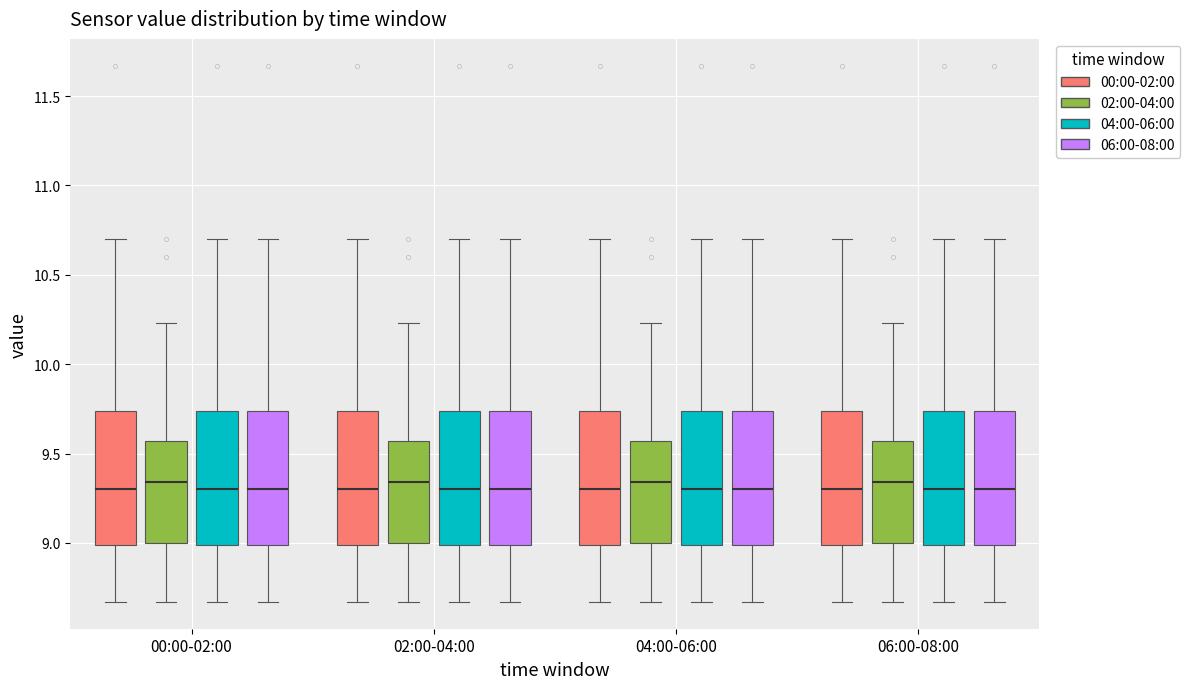

Reading left to right, transcribe this box plot: for each box, give where its median line is, the range the box spans, and where its two whiskers end, as read against the y-axis. The values are not printed on the chart, so give them approximately, as read against the axis.

00:00-02:00 (00:00-02:00): median 9.30, box 9.00 to 9.75, whiskers 8.65 to 10.70
00:00-02:00 (02:00-04:00): median 9.35, box 9.00 to 9.55, whiskers 8.65 to 10.25
00:00-02:00 (04:00-06:00): median 9.30, box 9.00 to 9.75, whiskers 8.65 to 10.70
00:00-02:00 (06:00-08:00): median 9.30, box 9.00 to 9.75, whiskers 8.65 to 10.70
02:00-04:00 (00:00-02:00): median 9.30, box 9.00 to 9.75, whiskers 8.65 to 10.70
02:00-04:00 (02:00-04:00): median 9.35, box 9.00 to 9.55, whiskers 8.65 to 10.25
02:00-04:00 (04:00-06:00): median 9.30, box 9.00 to 9.75, whiskers 8.65 to 10.70
02:00-04:00 (06:00-08:00): median 9.30, box 9.00 to 9.75, whiskers 8.65 to 10.70
04:00-06:00 (00:00-02:00): median 9.30, box 9.00 to 9.75, whiskers 8.65 to 10.70
04:00-06:00 (02:00-04:00): median 9.35, box 9.00 to 9.55, whiskers 8.65 to 10.25
04:00-06:00 (04:00-06:00): median 9.30, box 9.00 to 9.75, whiskers 8.65 to 10.70
04:00-06:00 (06:00-08:00): median 9.30, box 9.00 to 9.75, whiskers 8.65 to 10.70
06:00-08:00 (00:00-02:00): median 9.30, box 9.00 to 9.75, whiskers 8.65 to 10.70
06:00-08:00 (02:00-04:00): median 9.35, box 9.00 to 9.55, whiskers 8.65 to 10.25
06:00-08:00 (04:00-06:00): median 9.30, box 9.00 to 9.75, whiskers 8.65 to 10.70
06:00-08:00 (06:00-08:00): median 9.30, box 9.00 to 9.75, whiskers 8.65 to 10.70